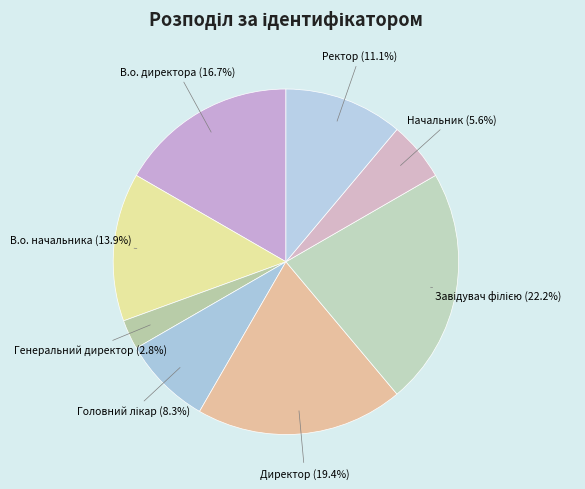

Combined, do Генеральний директор and Директор account for over 50%?

No